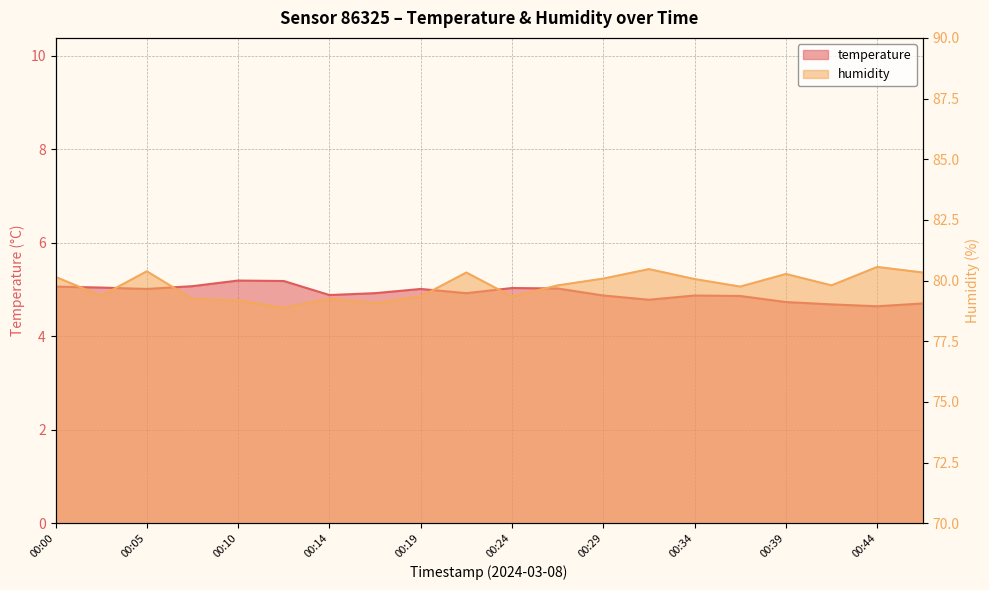

True or false: temperature and humidity cross at least once.

False